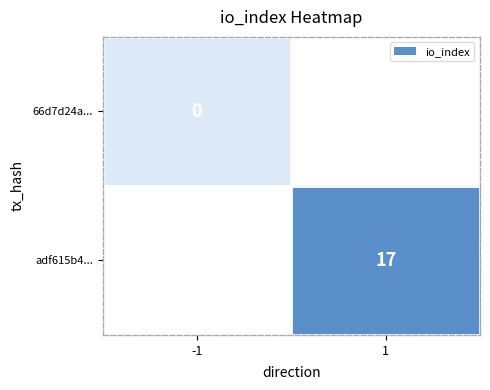

Is it true that adf615b4... equals 17 at 1?

True